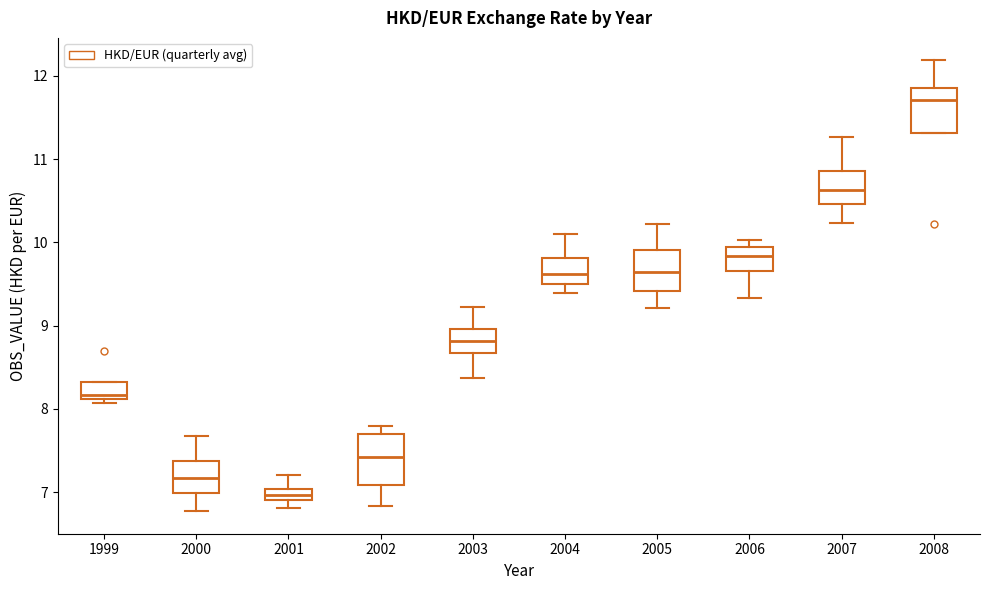

Where is the upper edge of the box at x = 2002 on the y-axis? The values are not printed on the chart, so give them approximately, as read against the axis.

7.7